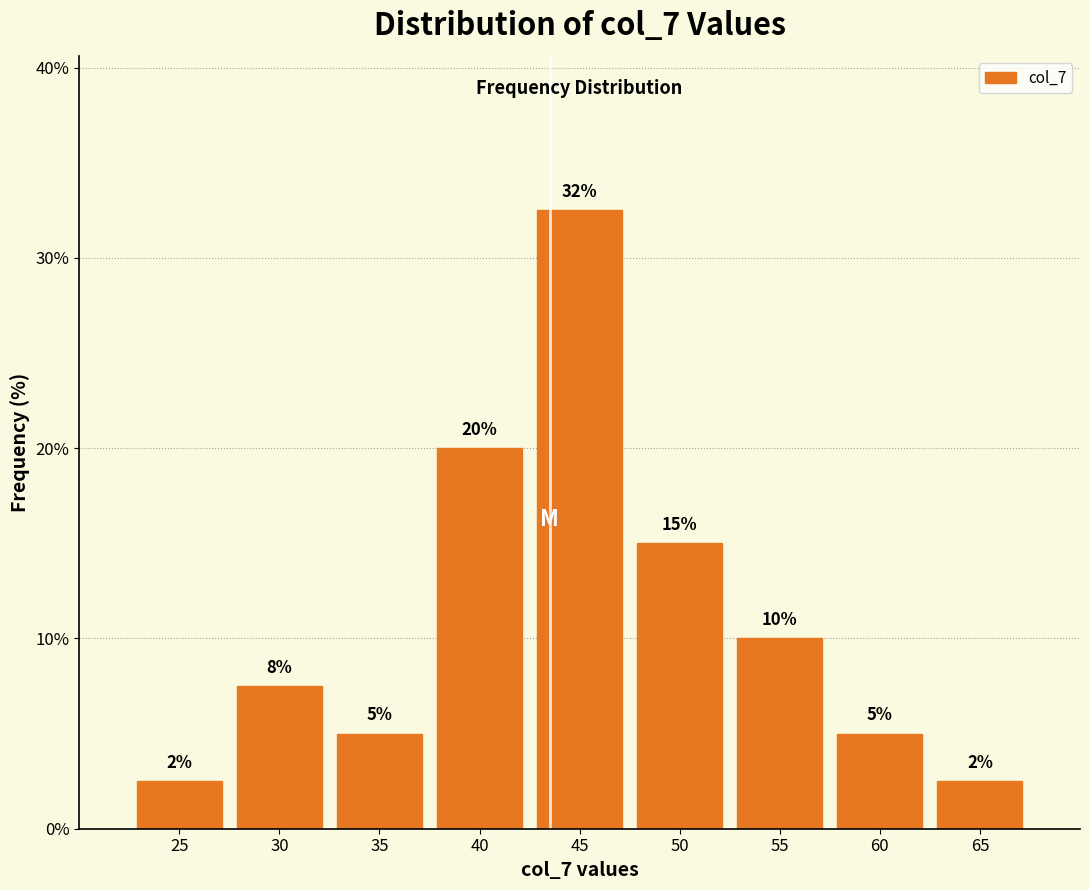

What is the difference between the maximum and second lowest values?

30.0